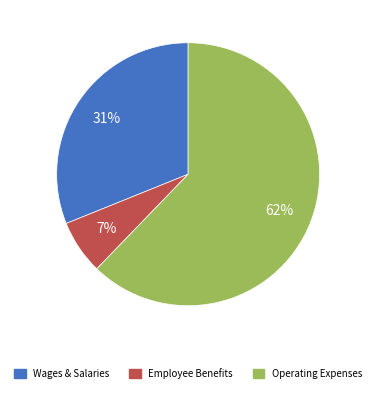

Do Wages & Salaries and Employee Benefits together represent more than half of the pie?

No